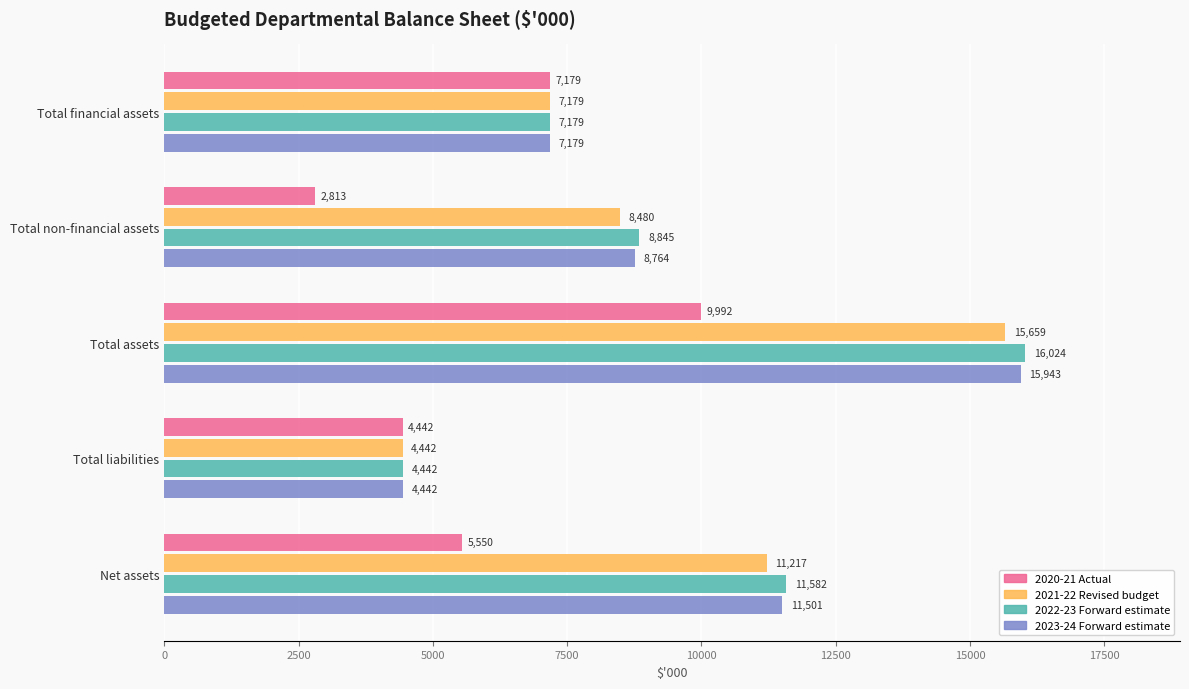

What is the difference between the maximum and minimum values in the 2022-23 Forward estimate series?

11582